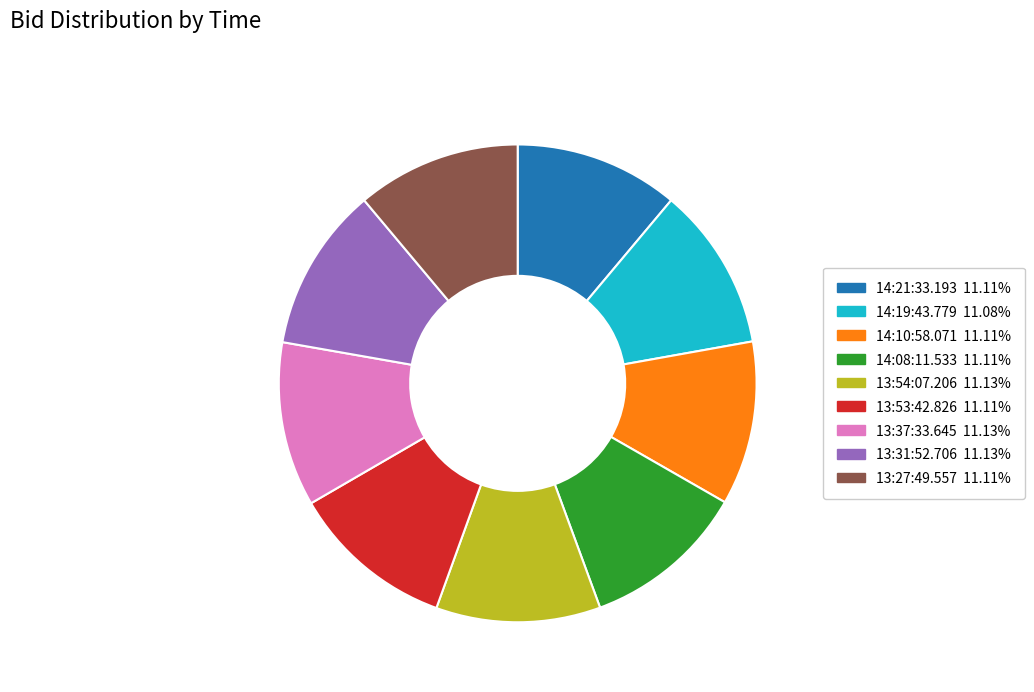

What is the ratio of the value at 14:21:33.193 11.11% to the value at 13:27:49.557 11.11%?

1.0